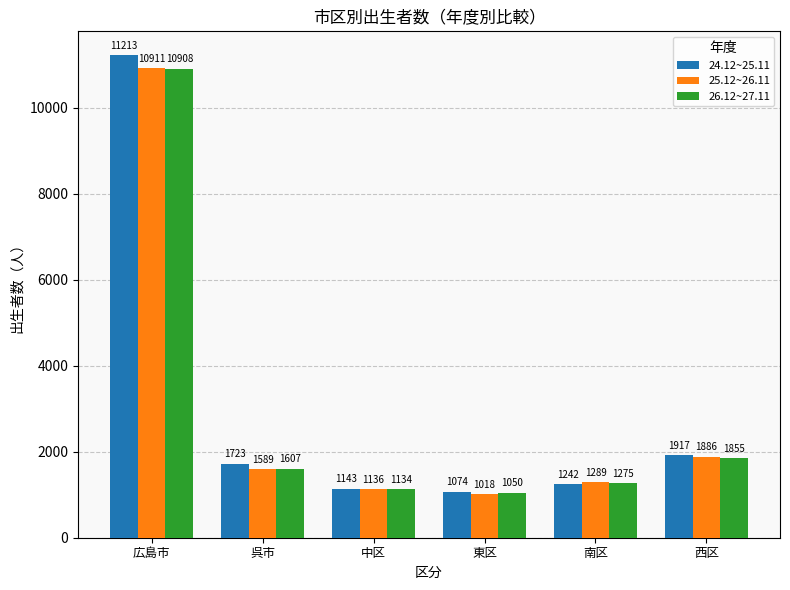

How many values in the 24.12~25.11 series are below 1723?

3